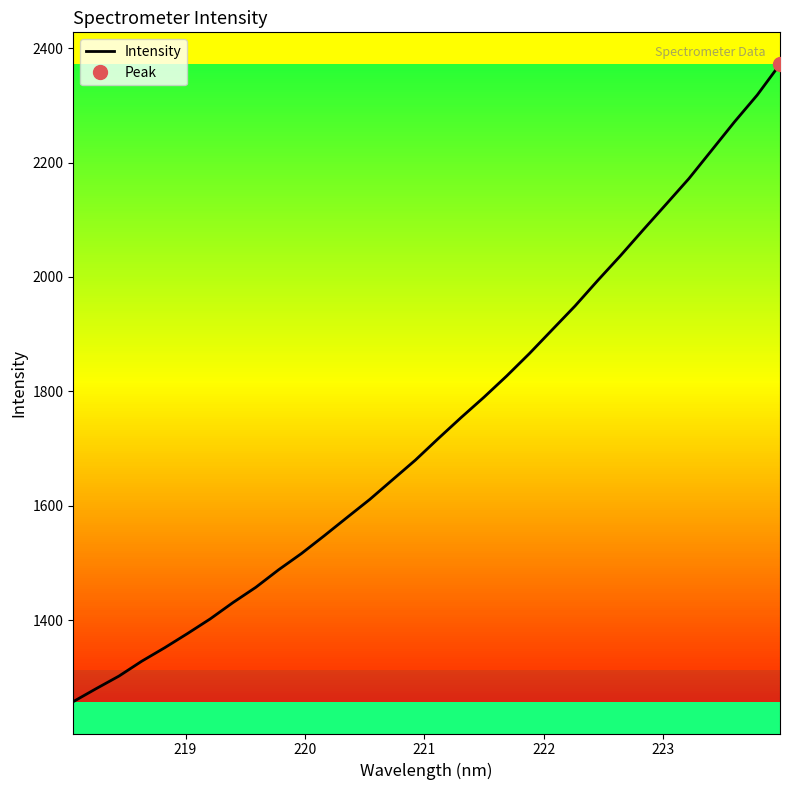

What is the difference between the maximum and minimum values?

1114.5